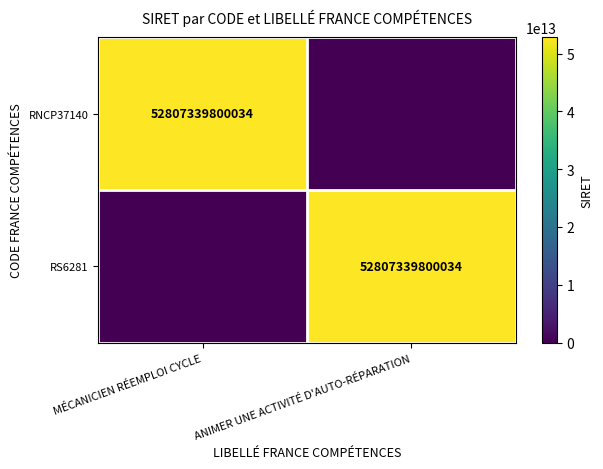

Is it true that RNCP37140 equals 52807339800034 at MÉCANICIEN RÉEMPLOI CYCLE?

True